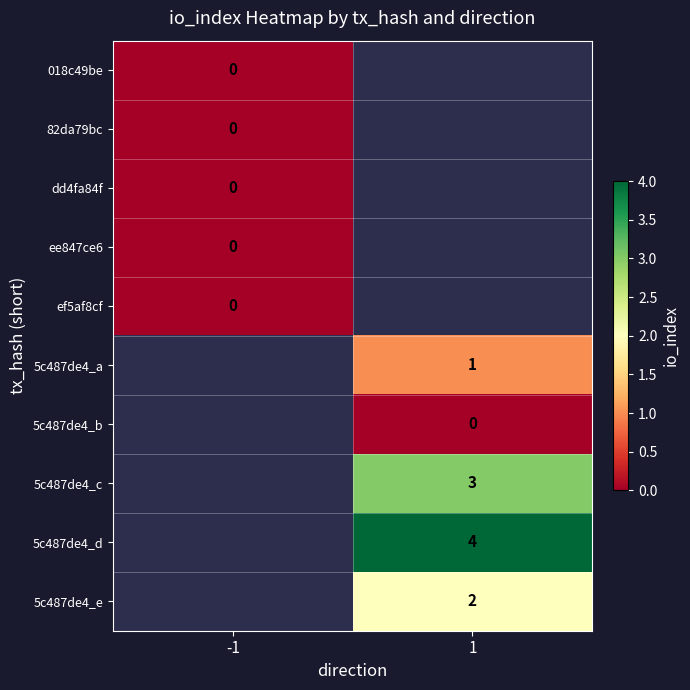

Is the value of 5c487de4_e at 1 greater than the value of dd4fa84f at -1?

Yes